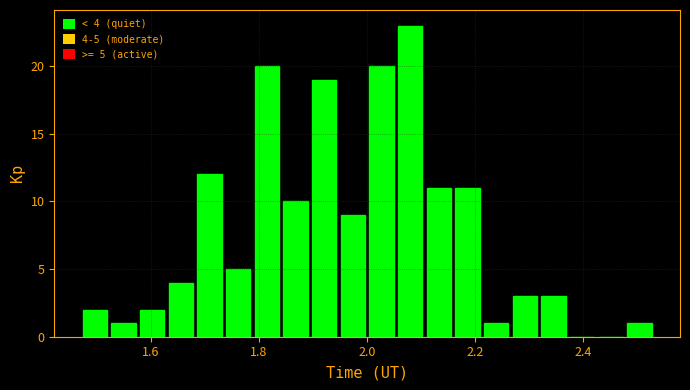

Read against the x-axis, roughly where is the centre of the tallest bar?

2.08